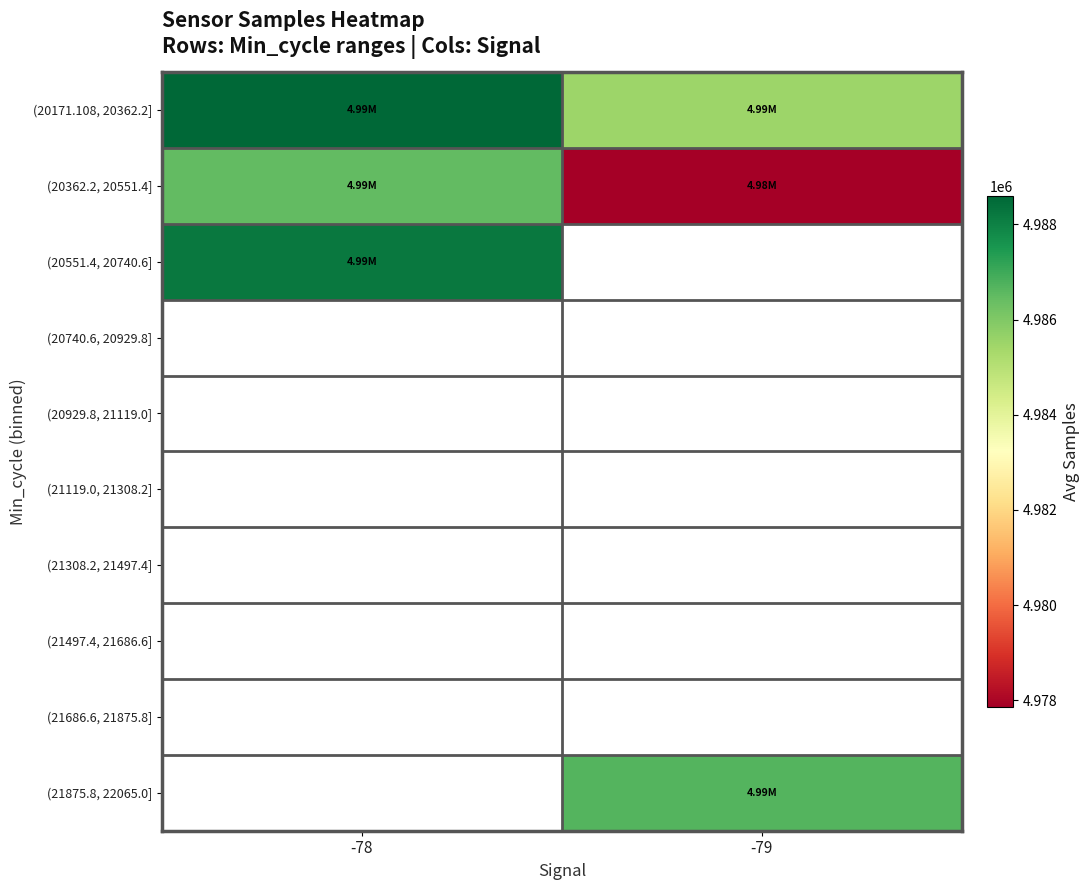

What is the difference between the maximum and minimum values in the (20171.108, 20362.2] series?

3094.7